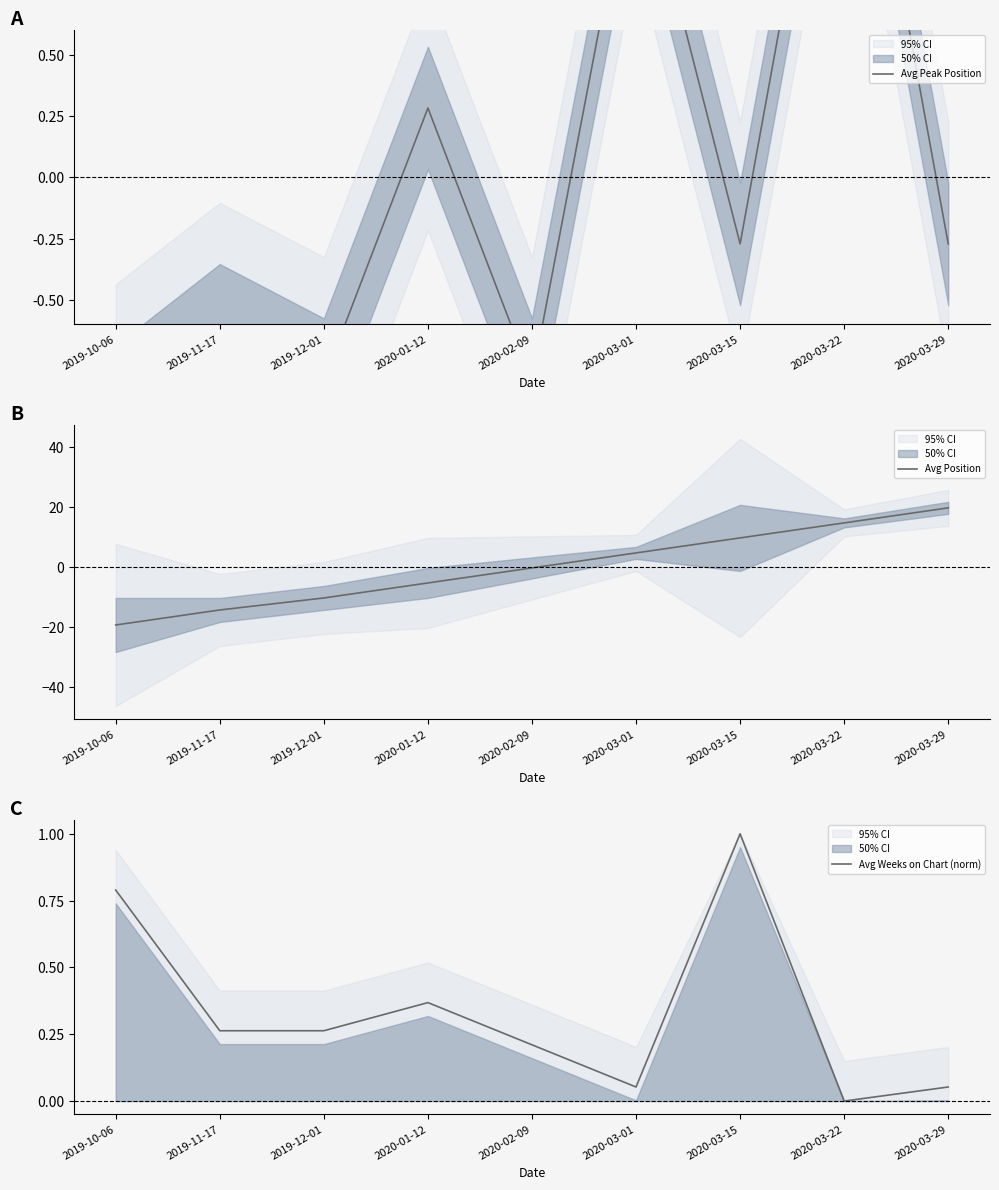

At which label is Avg Weeks on Chart (norm) closest to 0?

2020-03-22